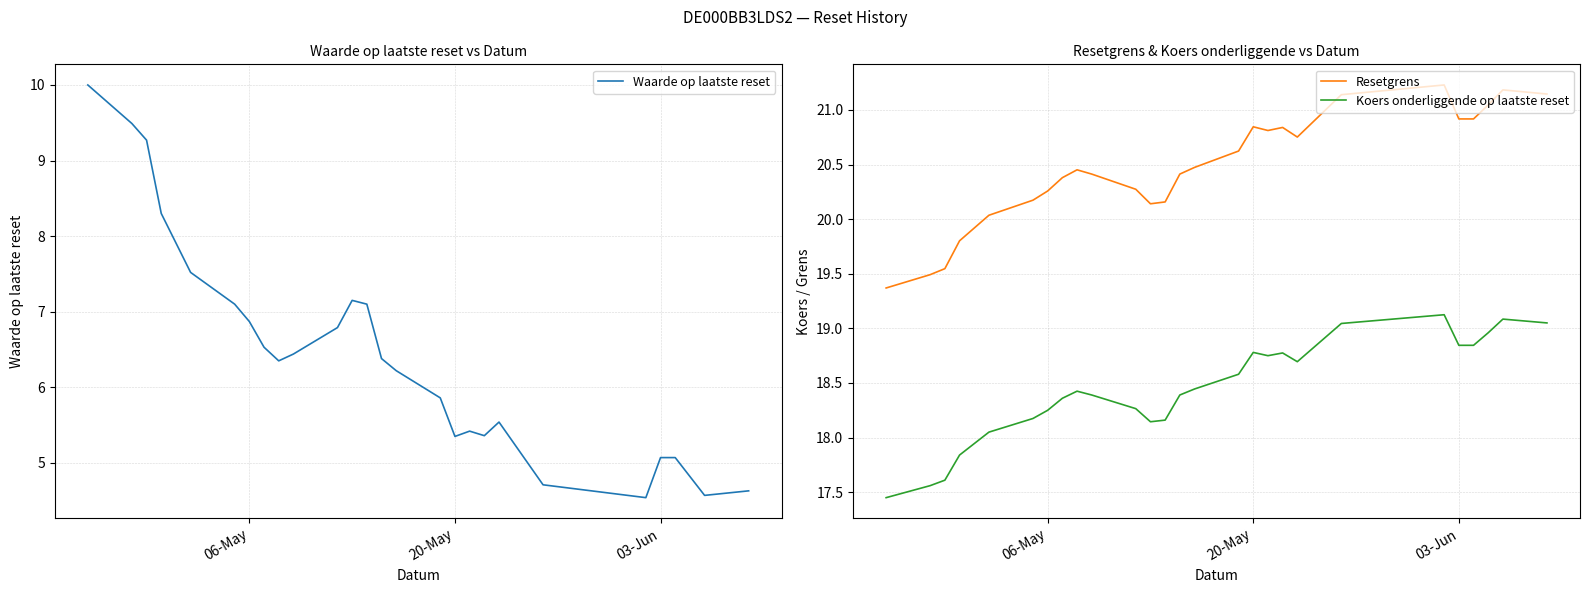

True or false: Koers onderliggende op laatste reset and Resetgrens cross at least once.

False